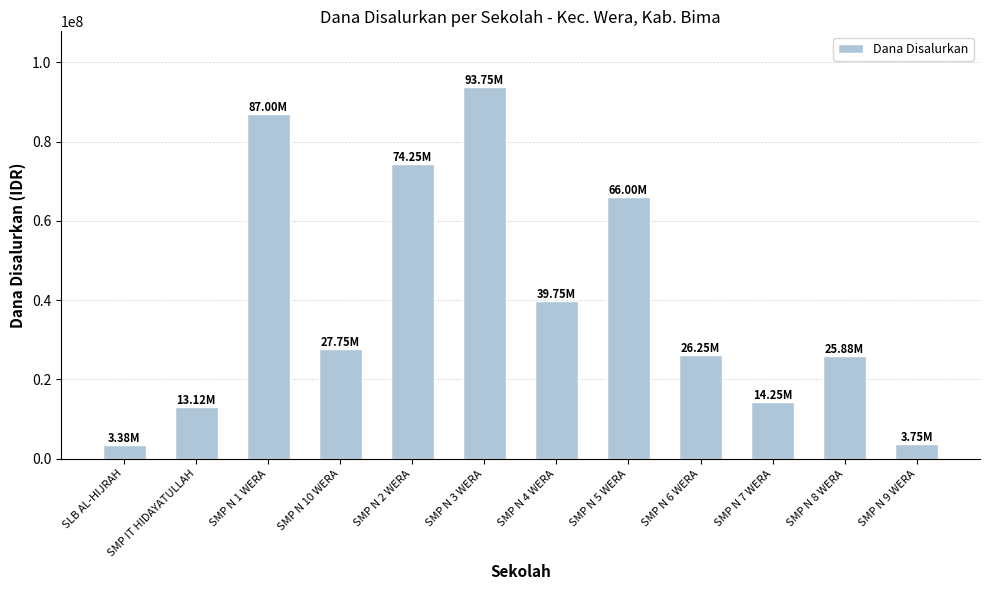

What position from the left is SMP N 8 WERA?

11